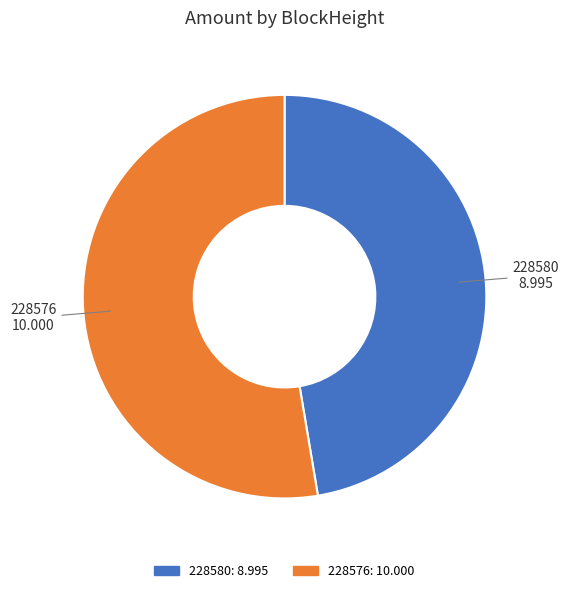

True or false: 228576 accounts for 53% of the total.

True